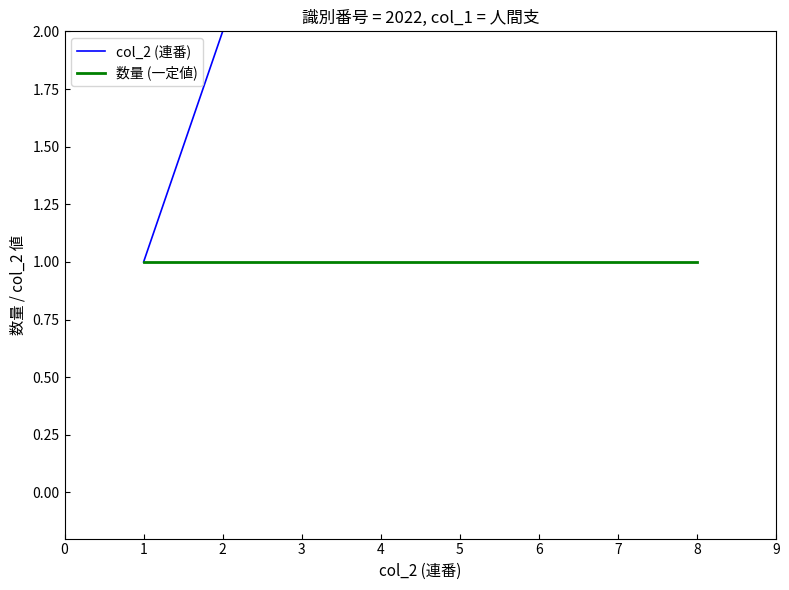

True or false: col_2 (連番) and 数量 (一定値) intersect in this chart.

False